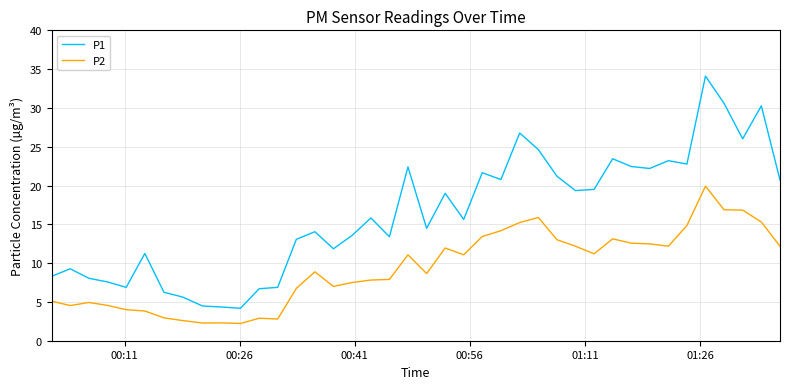

What is the highest value of the P1 series?

34.1